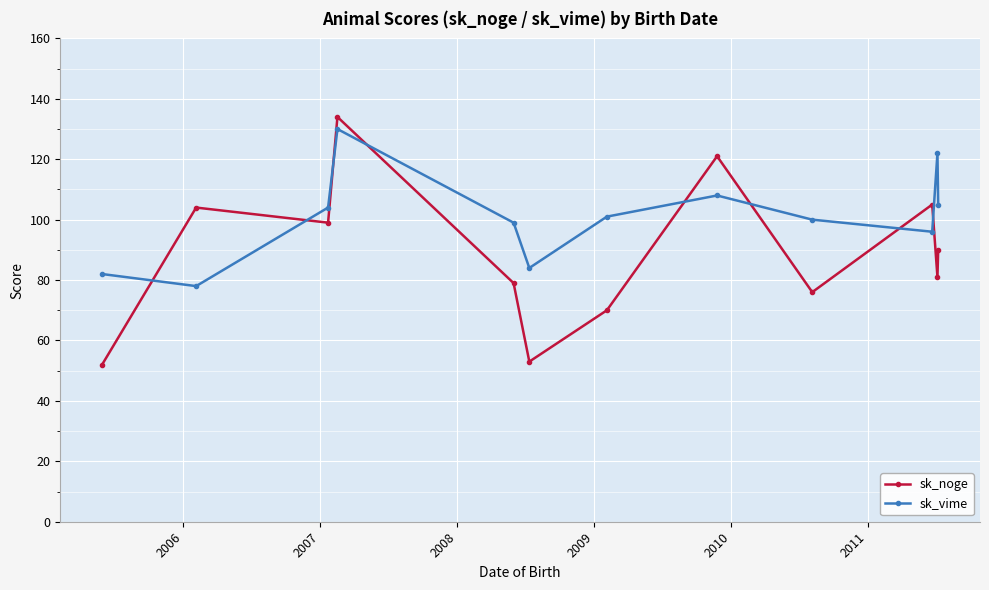

Is this an area chart (filled region under the line)?

No